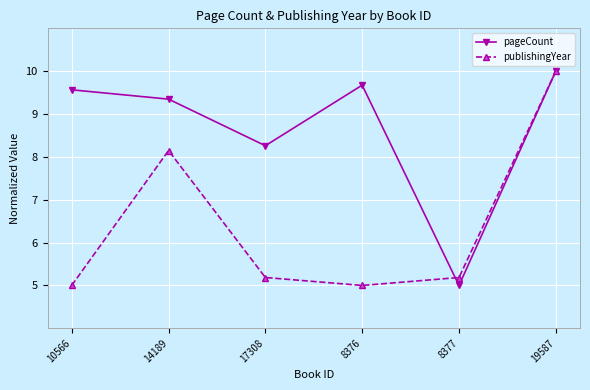

What are all the series names shown in the legend?

pageCount, publishingYear